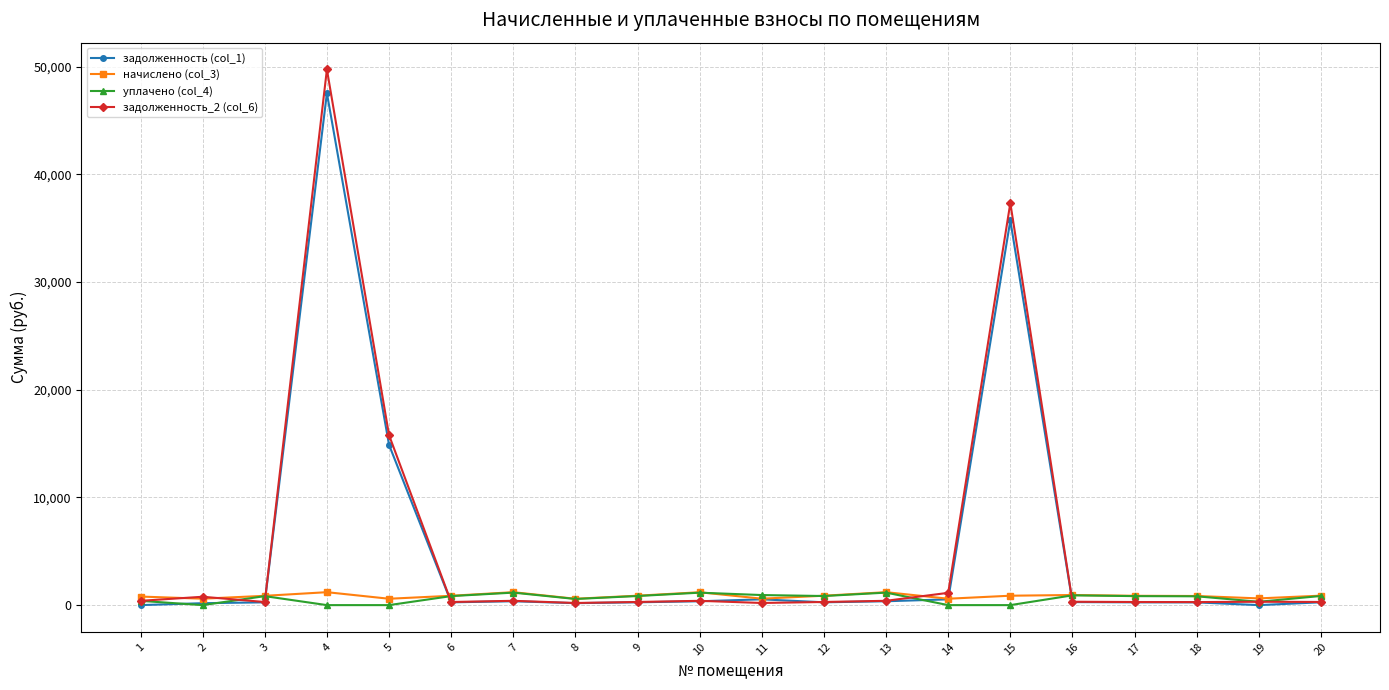

What is the greatest value displayed?

49734.4